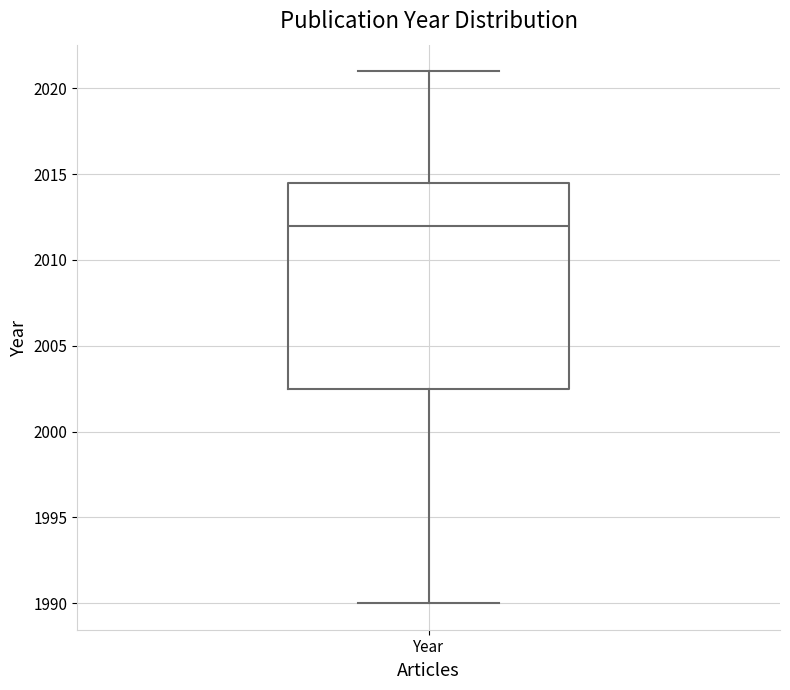

Where does the median line of the box for Year sit on the y-axis? The values are not printed on the chart, so give them approximately, as read against the axis.

2012.0